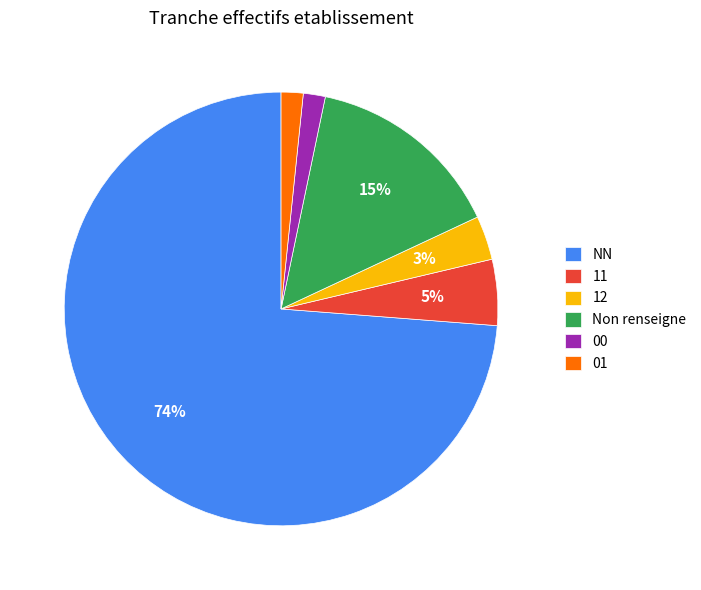

What percentage is the 12 slice, to the nearest percent?

3%